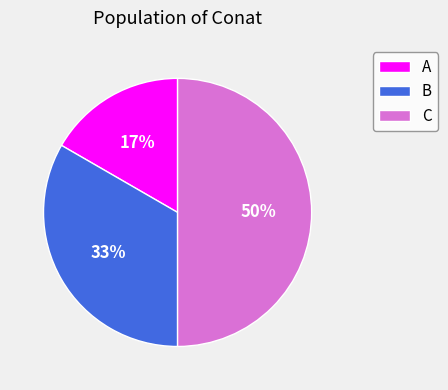

What percentage is the B slice, to the nearest percent?

33%